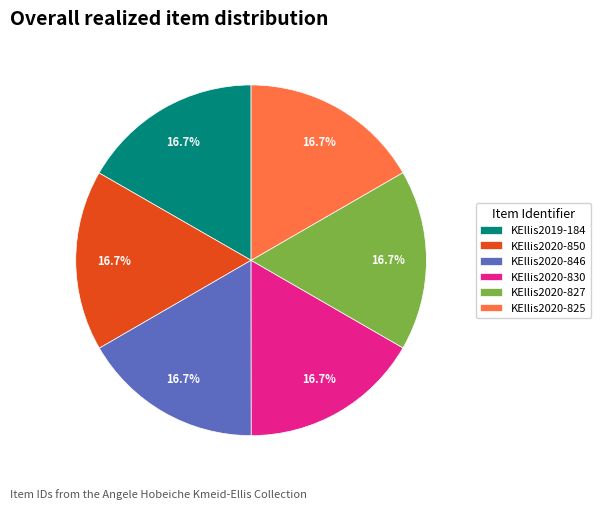

Combined, do KEllis2020-830 and KEllis2020-825 account for over 50%?

No